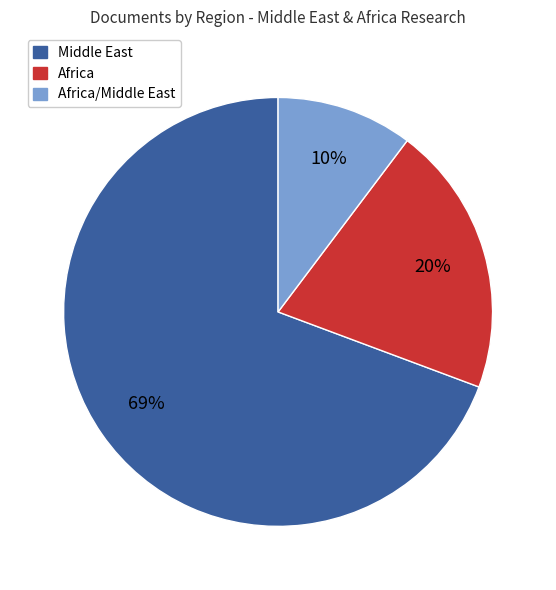

To the nearest percent, what is the average slice percentage?

33%